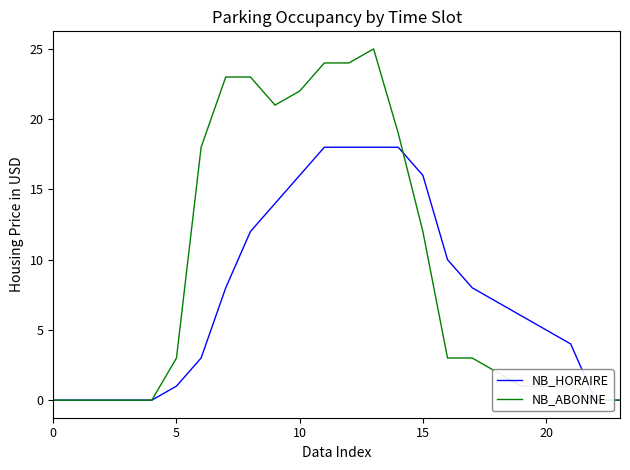

Which category has the highest value in the NB_HORAIRE series?

11